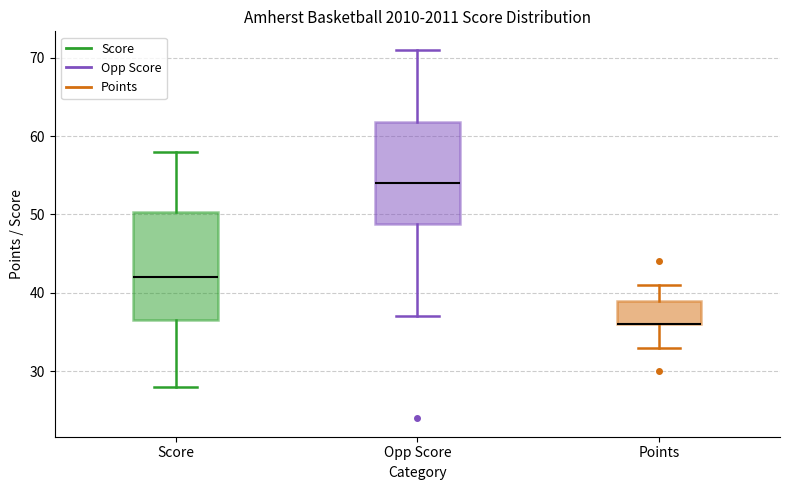

Where is the lower edge of the box for Points on the y-axis? The values are not printed on the chart, so give them approximately, as read against the axis.

36